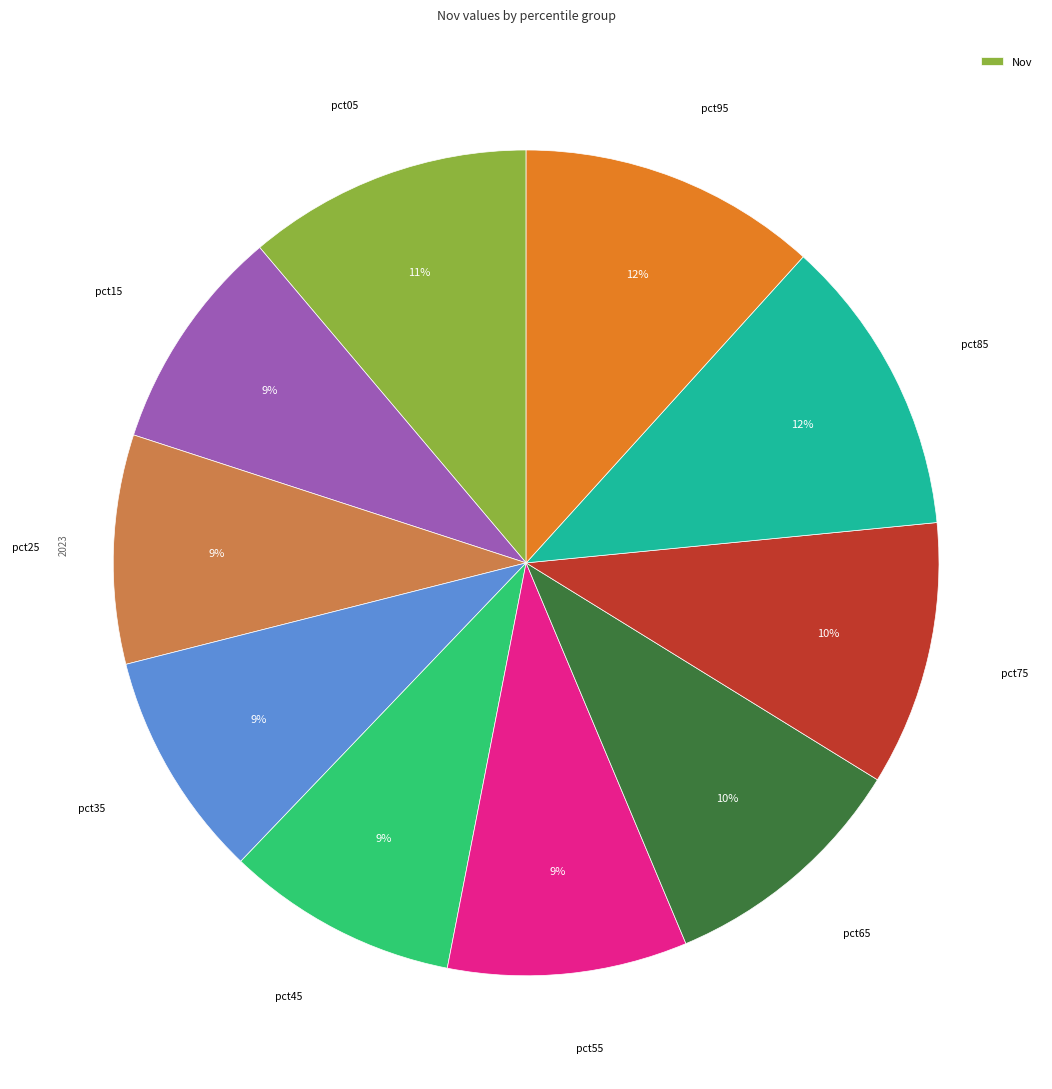

To the nearest percent, what is the average slice percentage?

10%